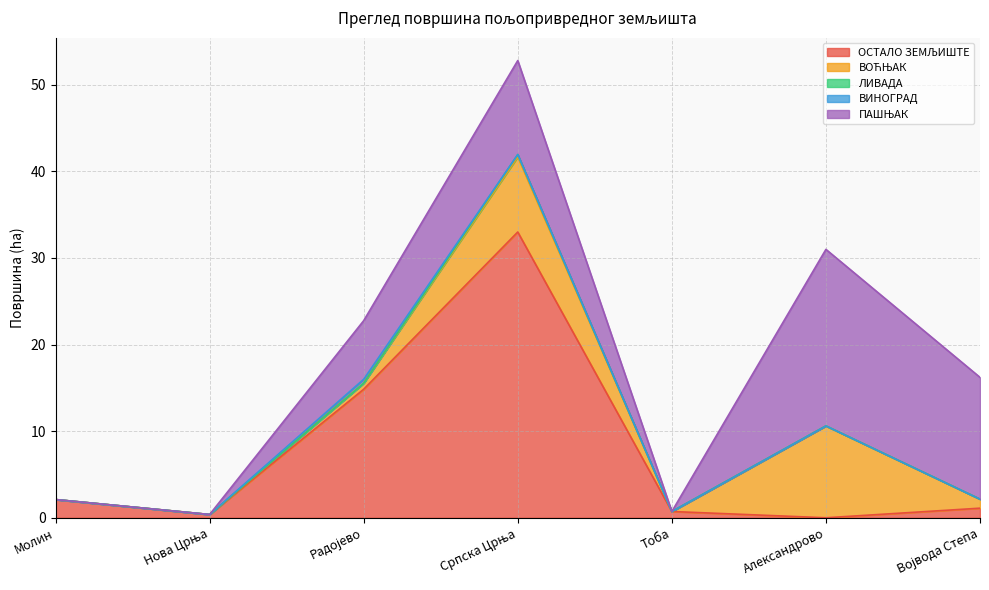

What is the label of the 1st point from the right?

Војвода Степа